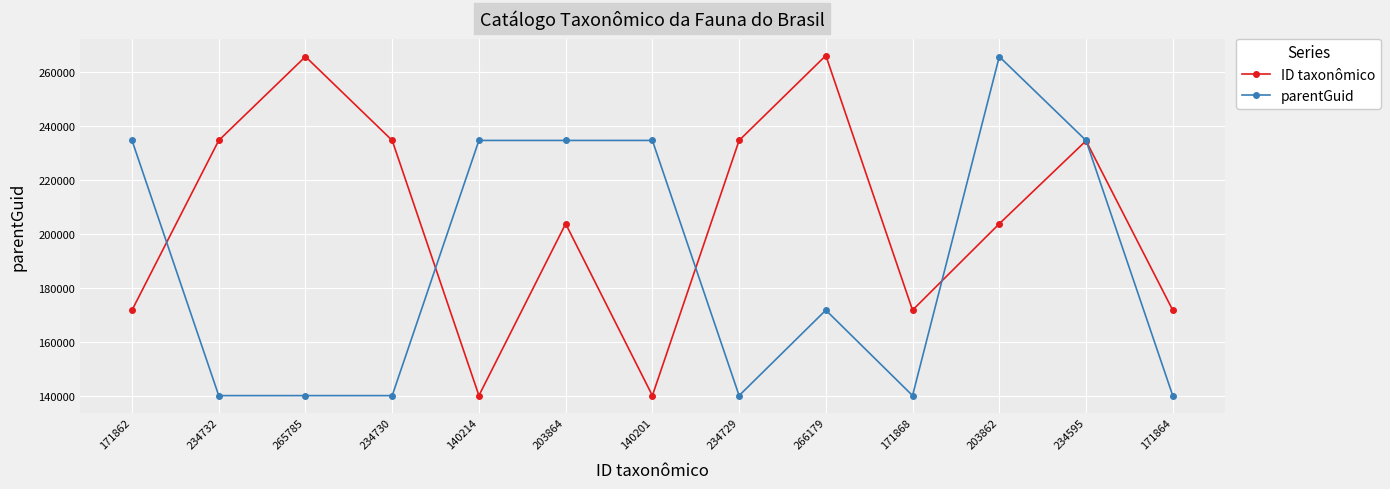

Does the chart have visible grid lines?

Yes